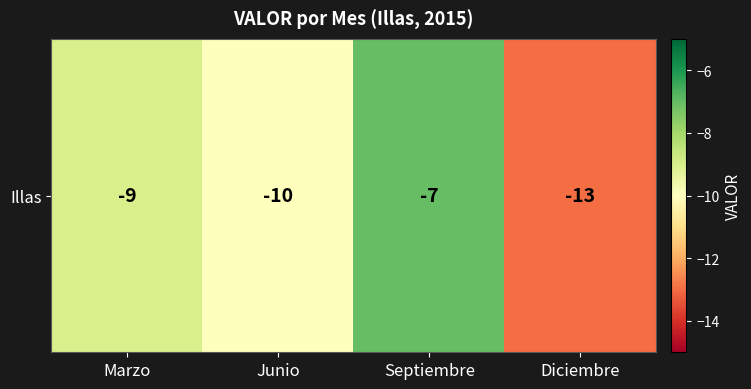

Reading left to right, extract all data points from this chart.

-9	-10	-7	-13